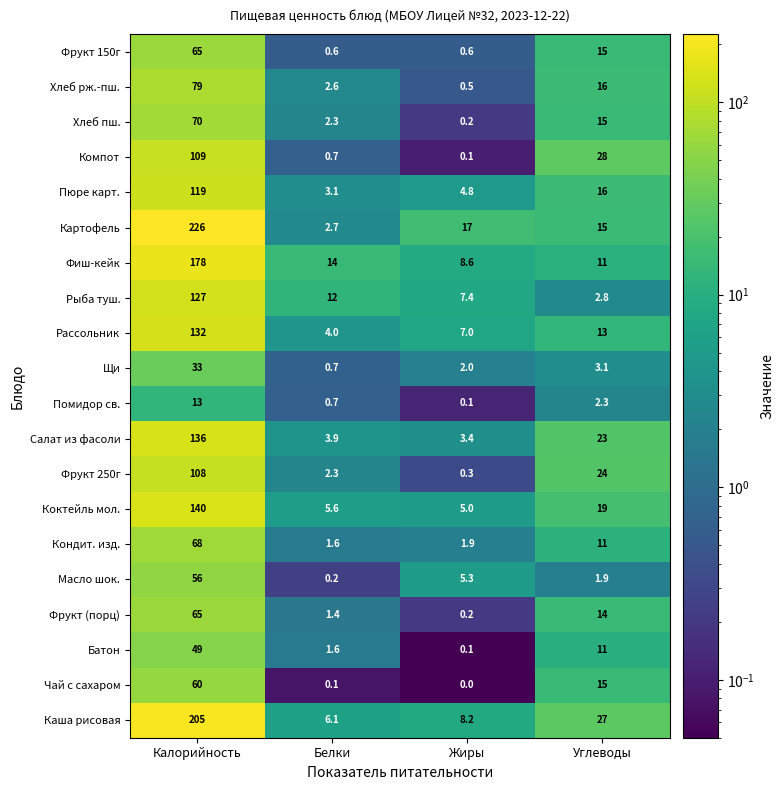

How many series are shown in this chart?

20